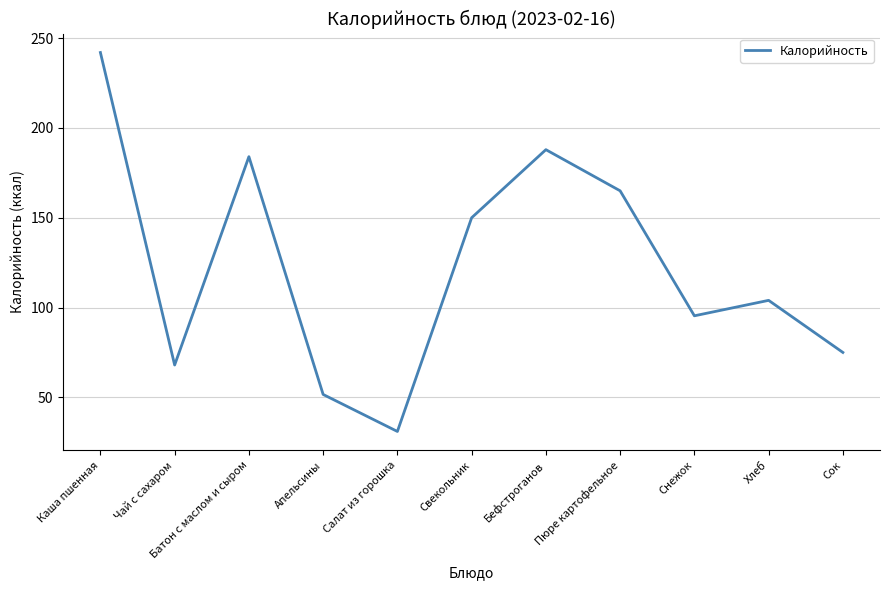

Is it true that the value at Бефстроганов is 187.9?

True